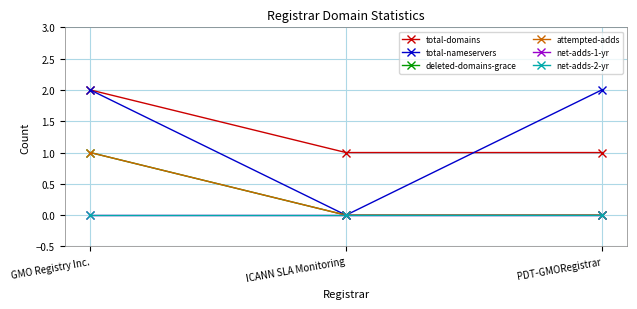

The deleted-domains-grace series shows 0 at ICANN SLA Monitoring. True or false?

True